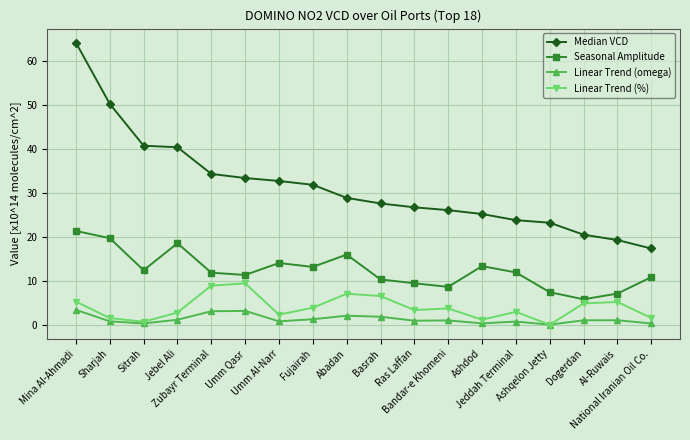

What is the value of the Median VCD point at the 18th from the left?

17.3